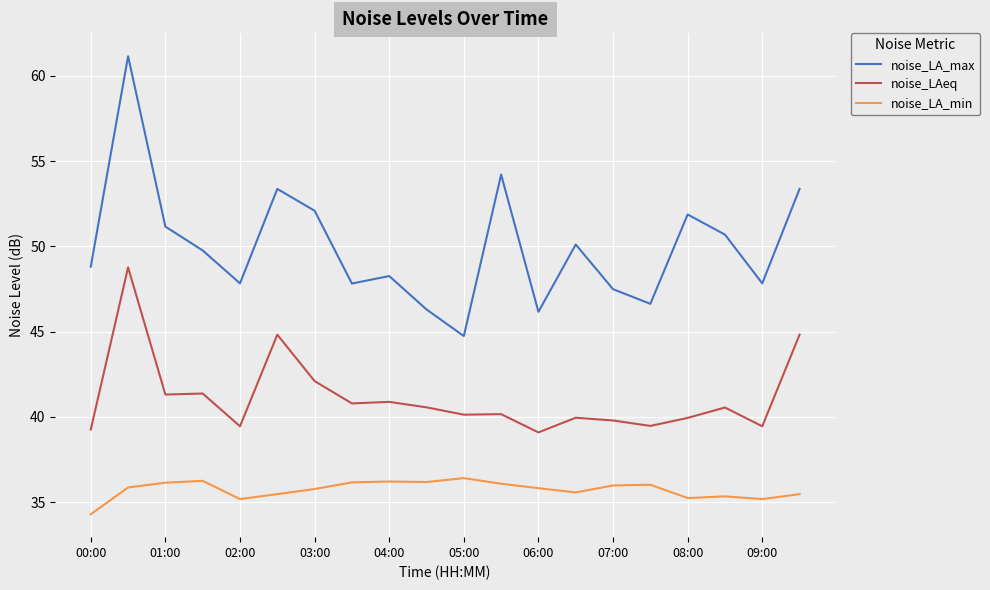

Which series has the largest total across all categories?

noise_LA_max